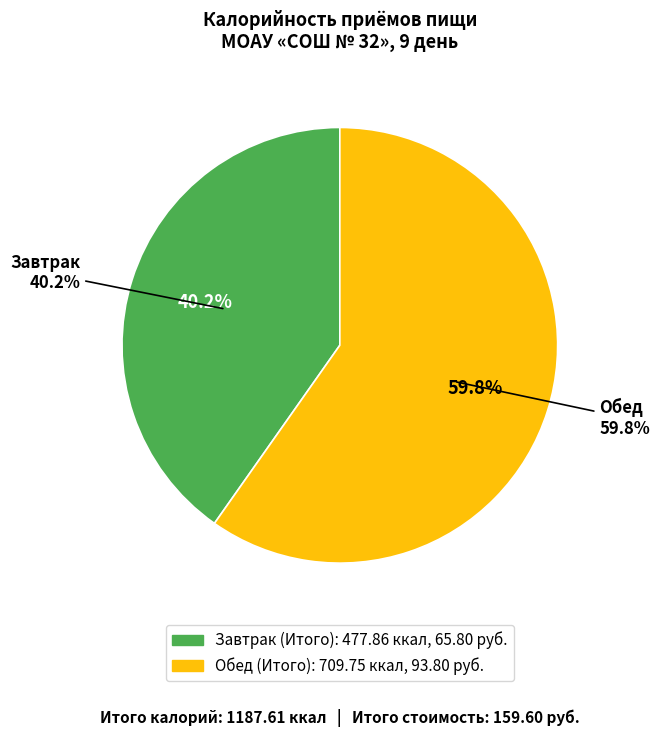

Rank the categories by value from highest to lowest.

Обед (Итого), Завтрак (Итого)